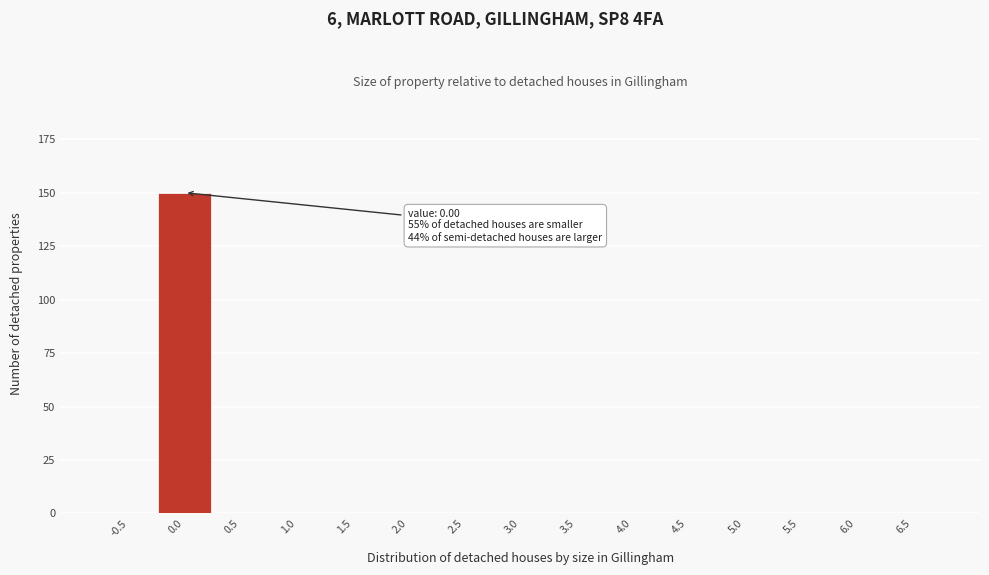

Reading left to right, extract all data points from this chart.

-0.5=0	0.0=150	0.5=0	1.0=0	1.5=0	2.0=0	2.5=0	3.0=0	3.5=0	4.0=0	4.5=0	5.0=0	5.5=0	6.0=0	6.5=0